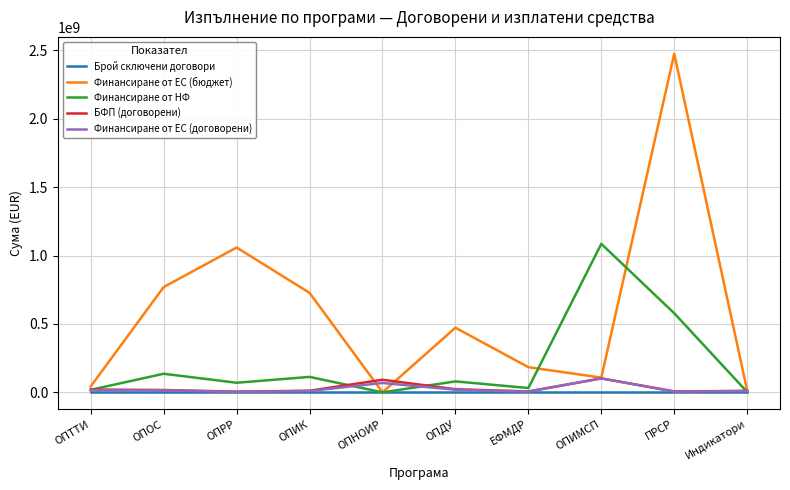

Which series has the largest range (max minus min)?

Финансиране от ЕС (бюджет)